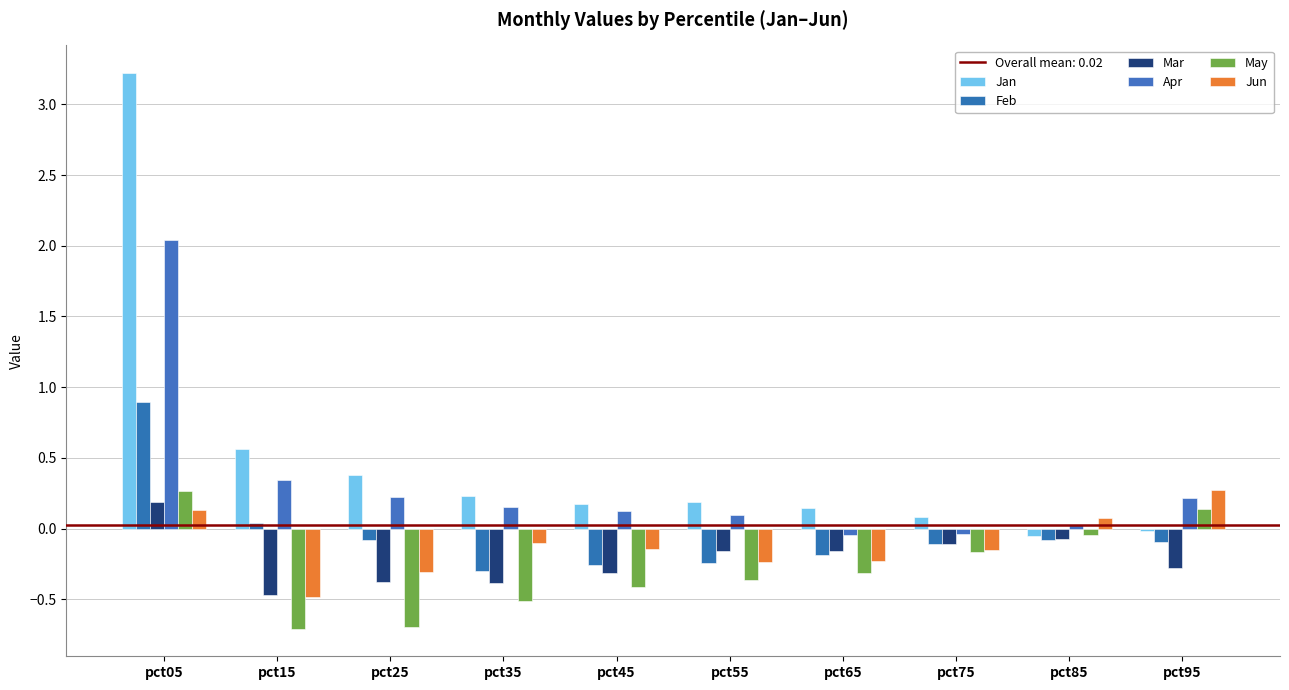

True or false: Feb has a value of 0.0 at pct15.

True